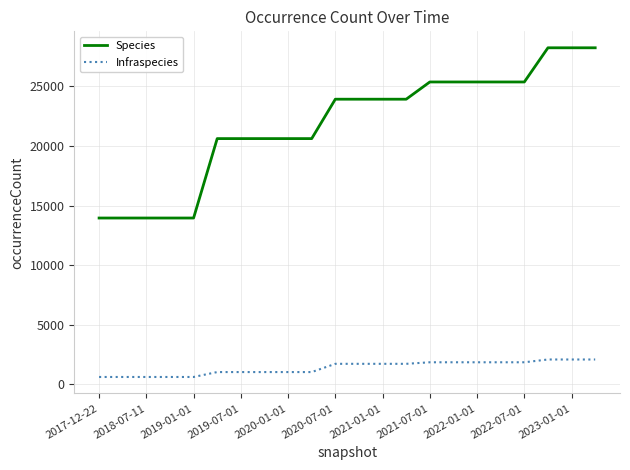

True or false: Species and Infraspecies cross at least once.

False